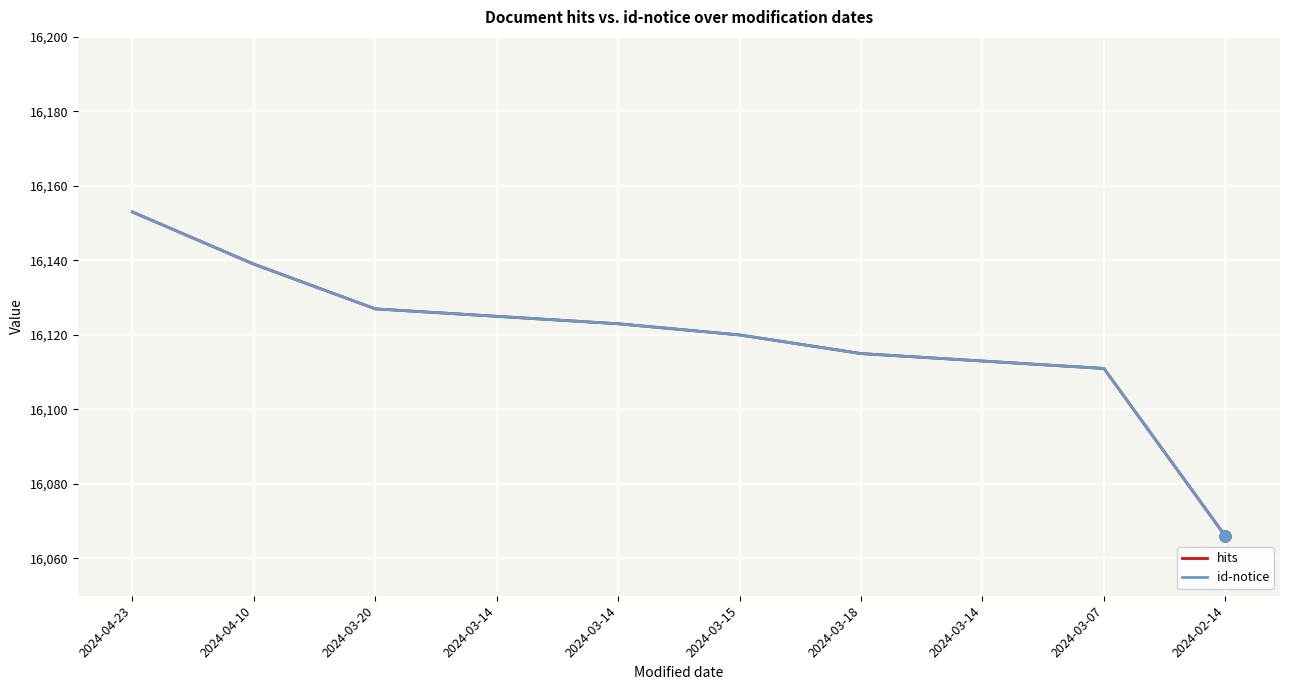

Is this an area chart (filled region under the line)?

No